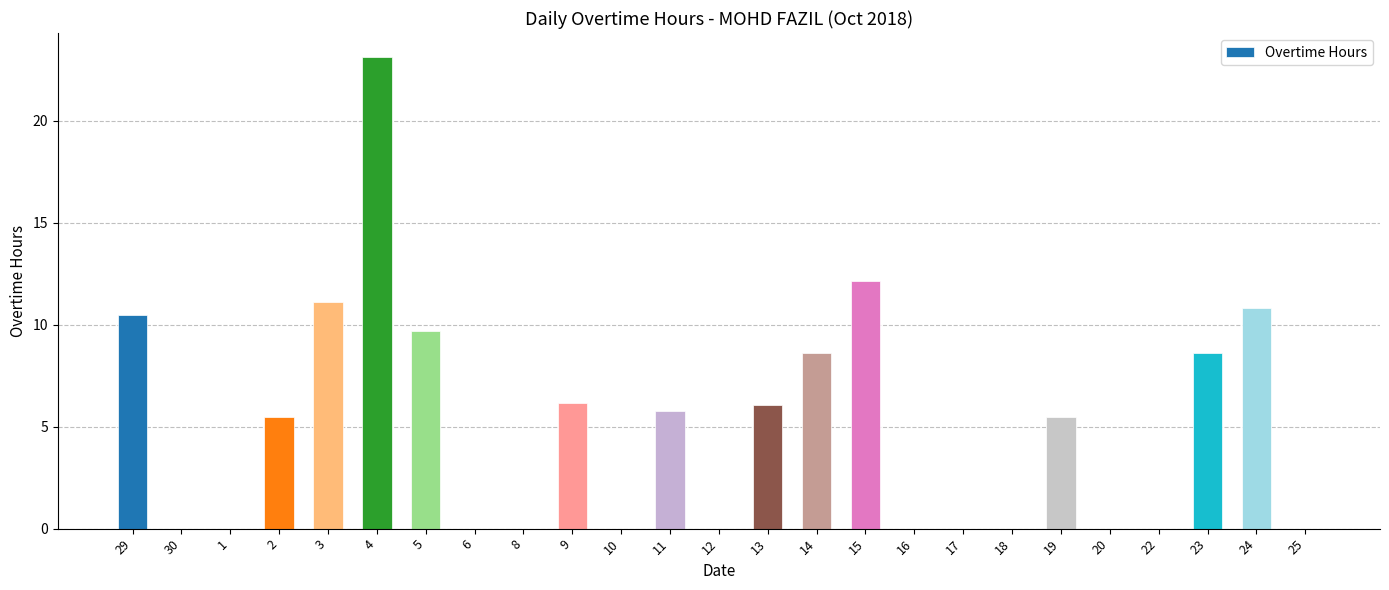

Reading left to right, list all the values displayed in this chart.

10.5	0.0	0.0	5.5	11.1	23.1	9.7	0.0	0.0	6.2	0.0	5.8	0.0	6.0	8.6	12.1	0.0	0.0	0.0	5.5	0.0	0.0	8.6	10.8	0.0